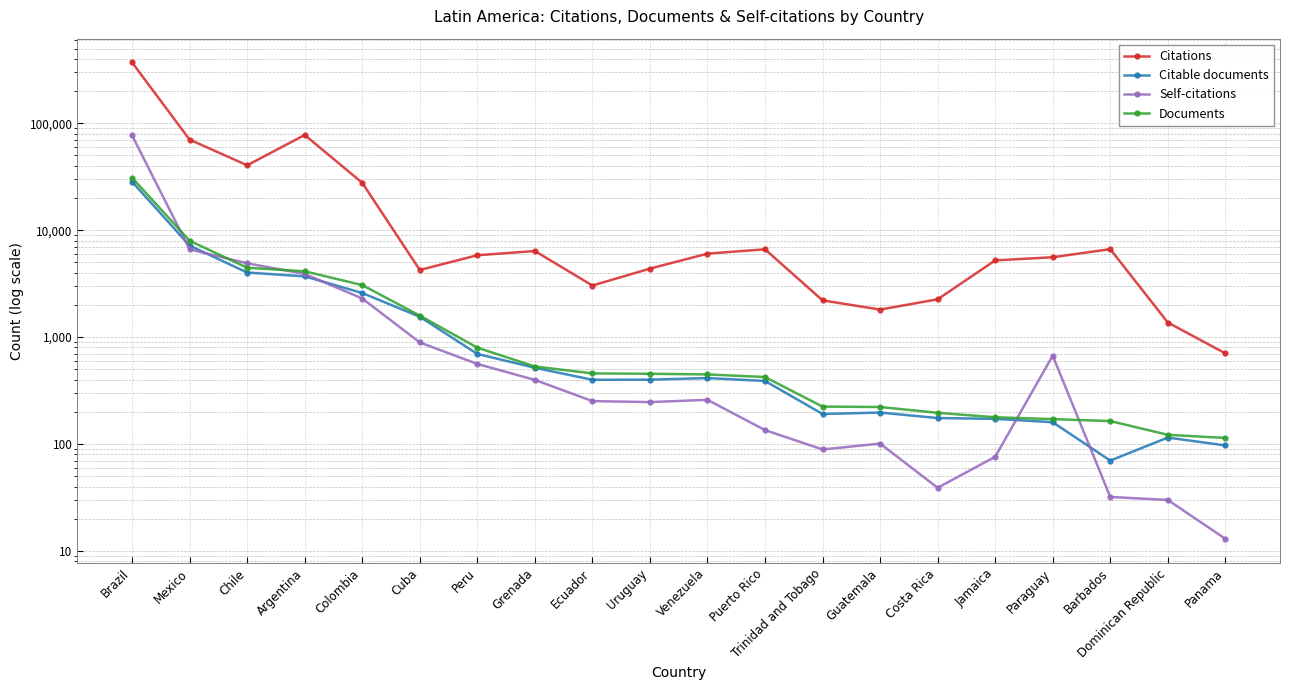

True or false: Self-citations has a value of 59 at Trinidad and Tobago.

False